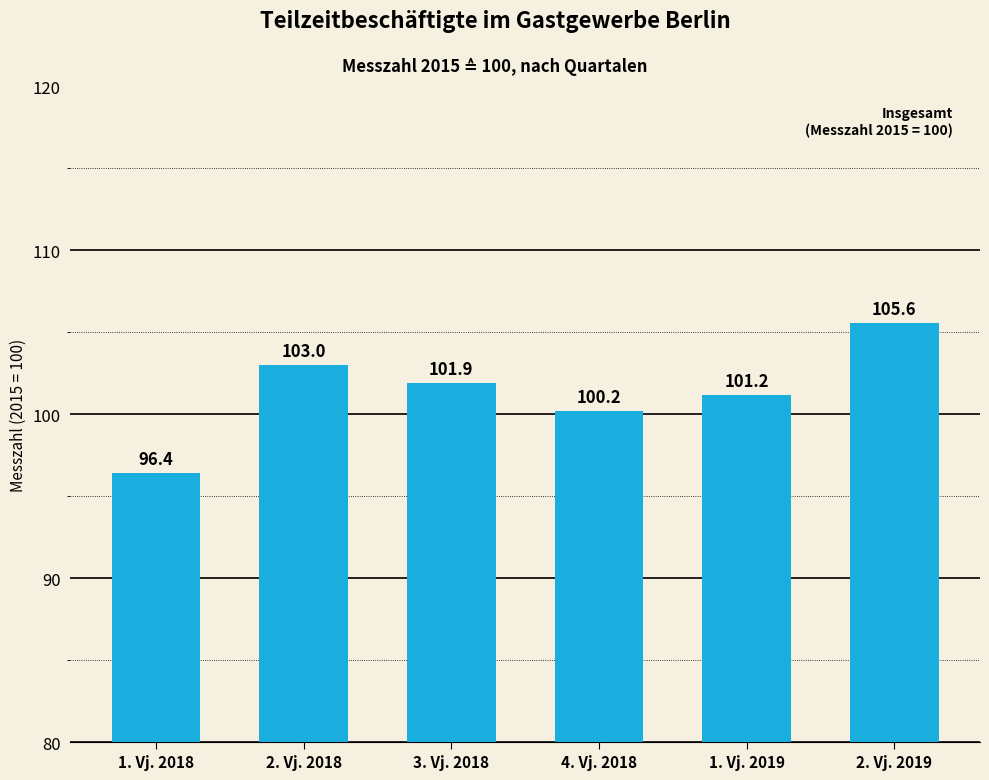

The value at 2. Vj. 2019 is 153.9. True or false?

False